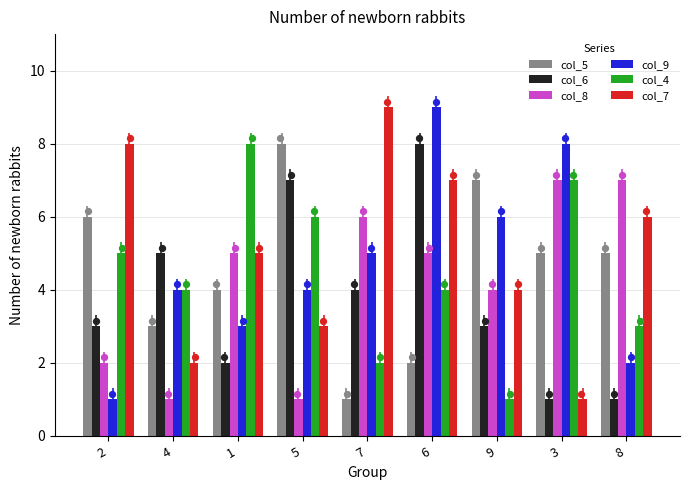

Which series reaches the maximum Y coordinate?

col_9